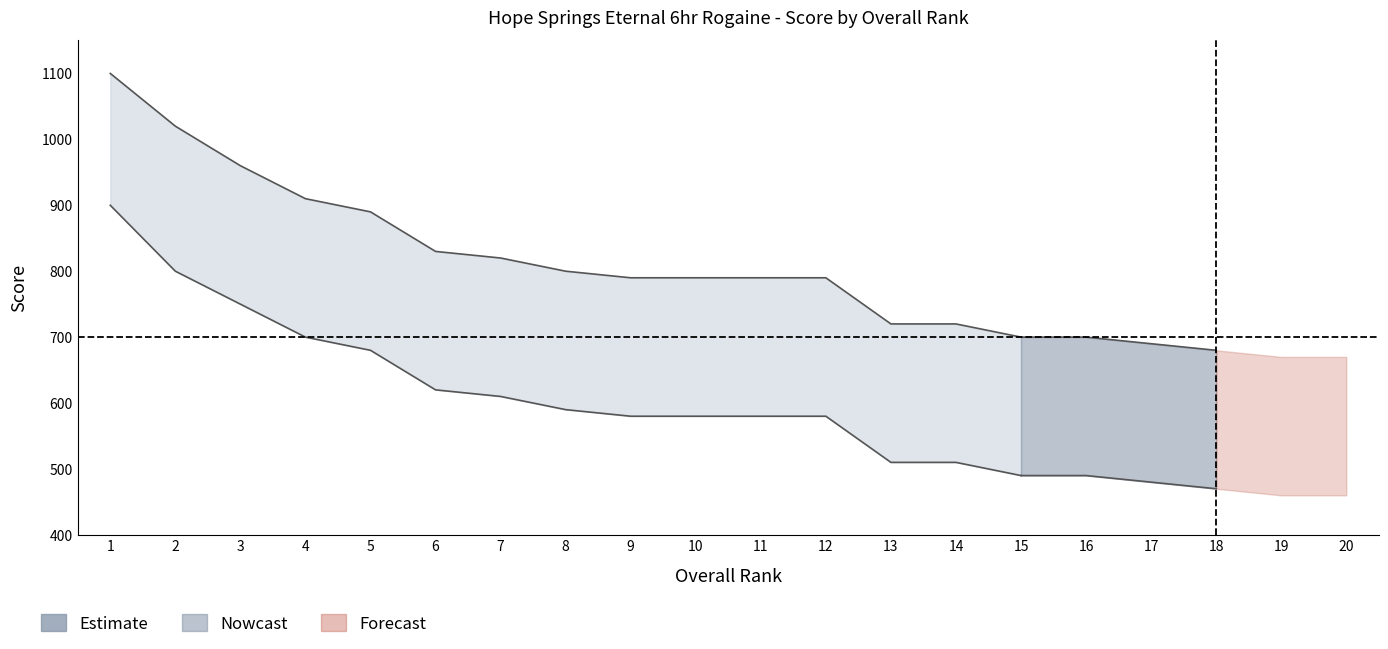

Is this an area chart (filled region under the line)?

No